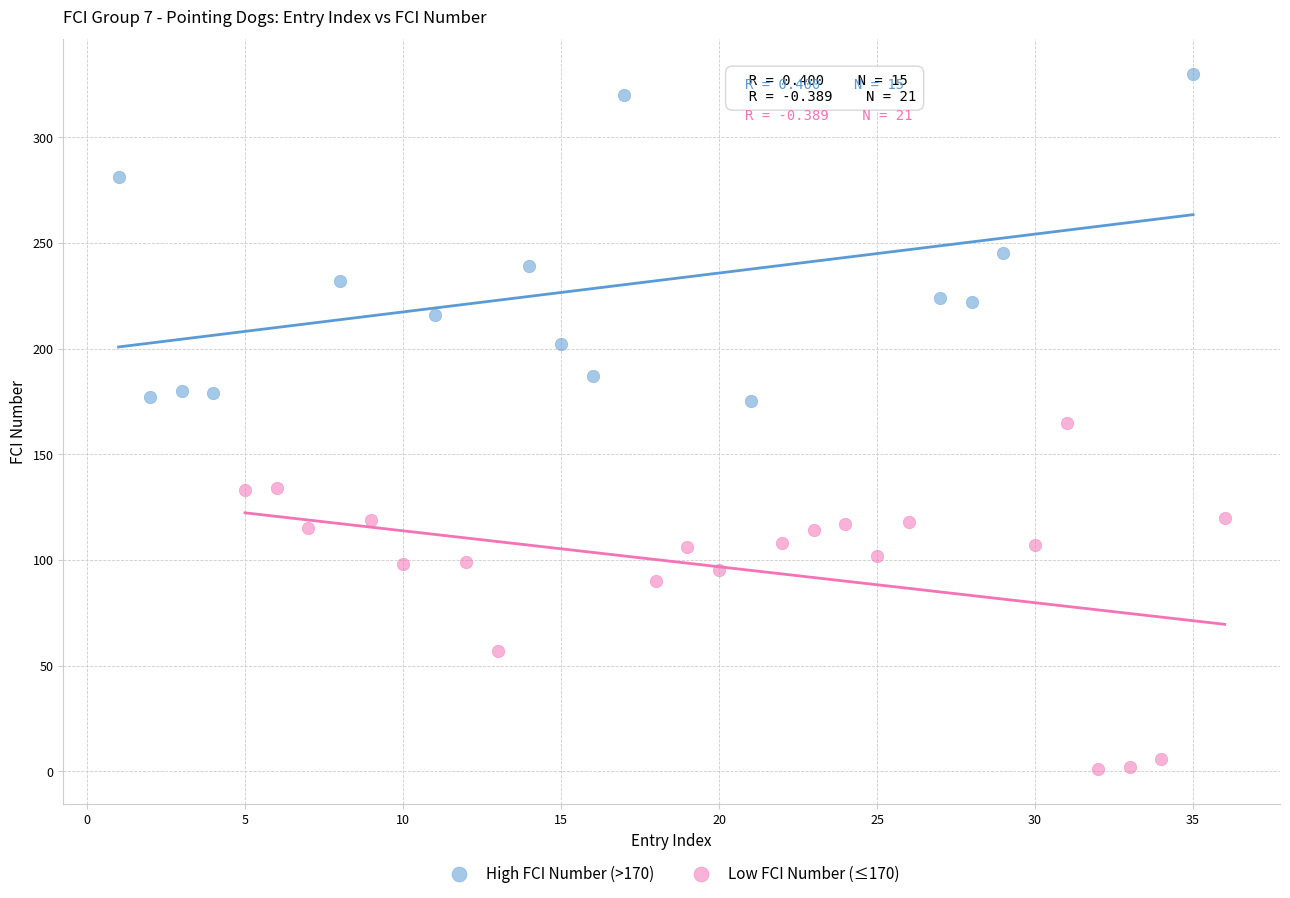

Which series contains the highest Y value?

High FCI Number (>170)